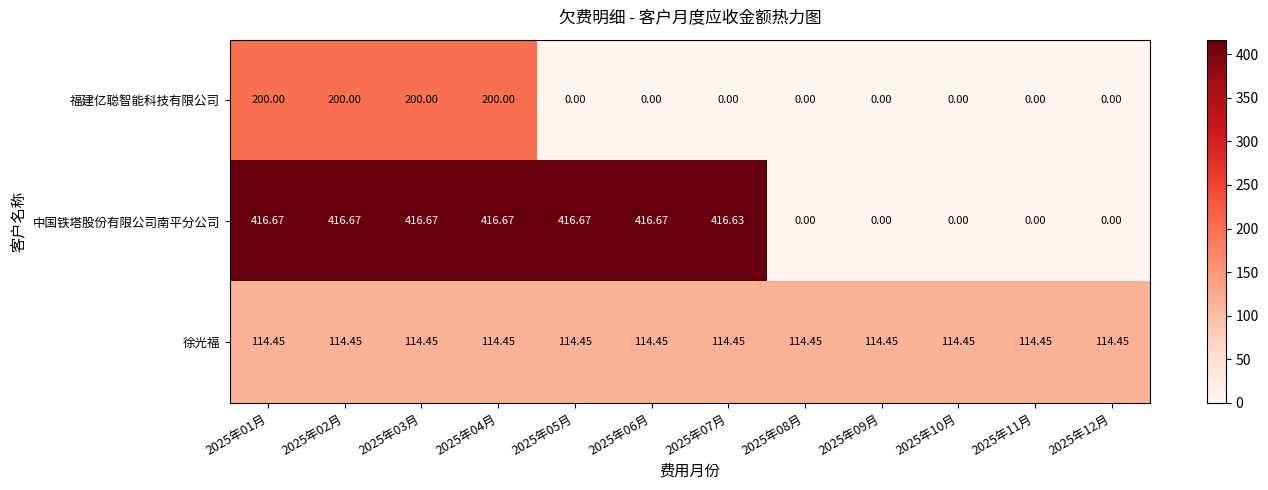

Which series changed the most between 2025年07月 and 2025年12月?

中国铁塔股份有限公司南平分公司